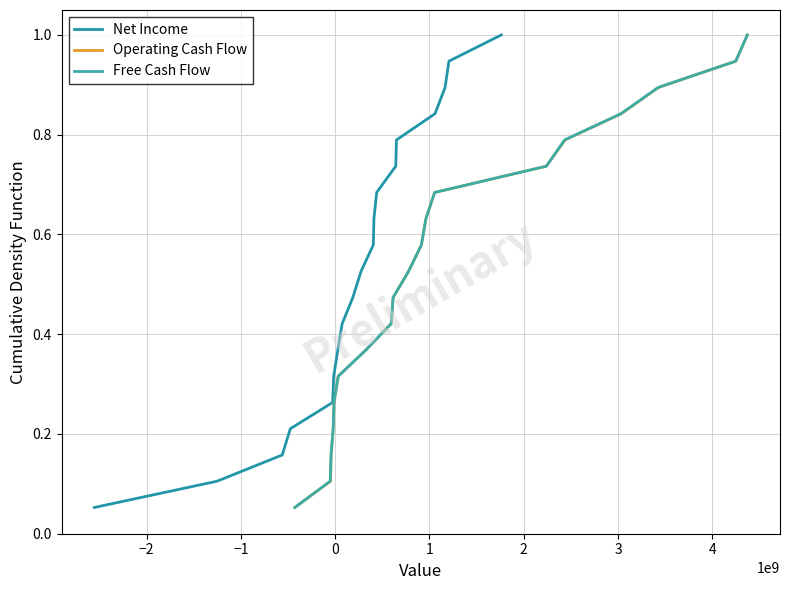

What is the maximum value for Operating Cash Flow?

1.0